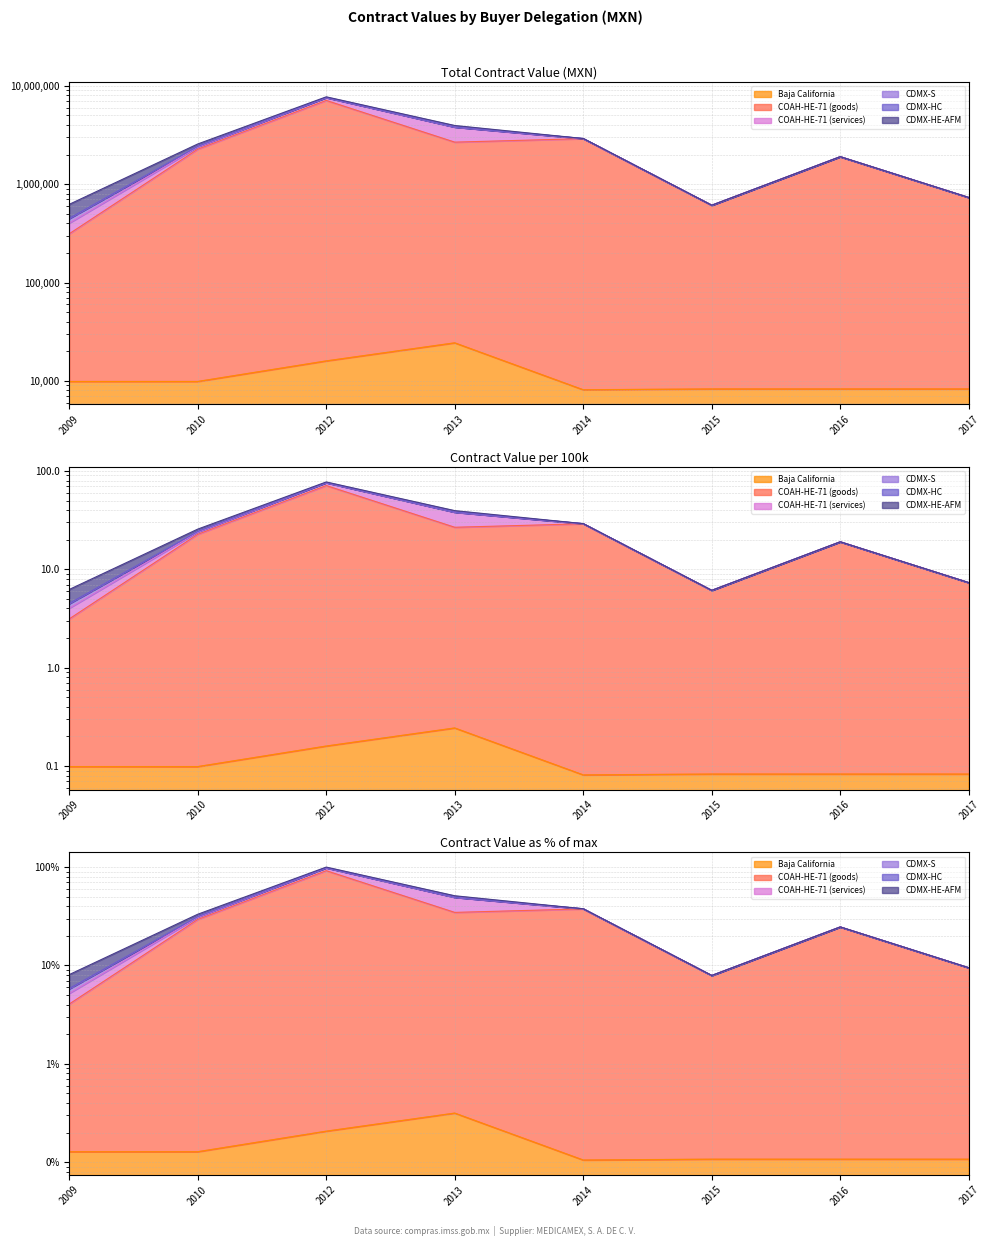

Read the COAH-HE-71 (goods) value at 2017.

7.3